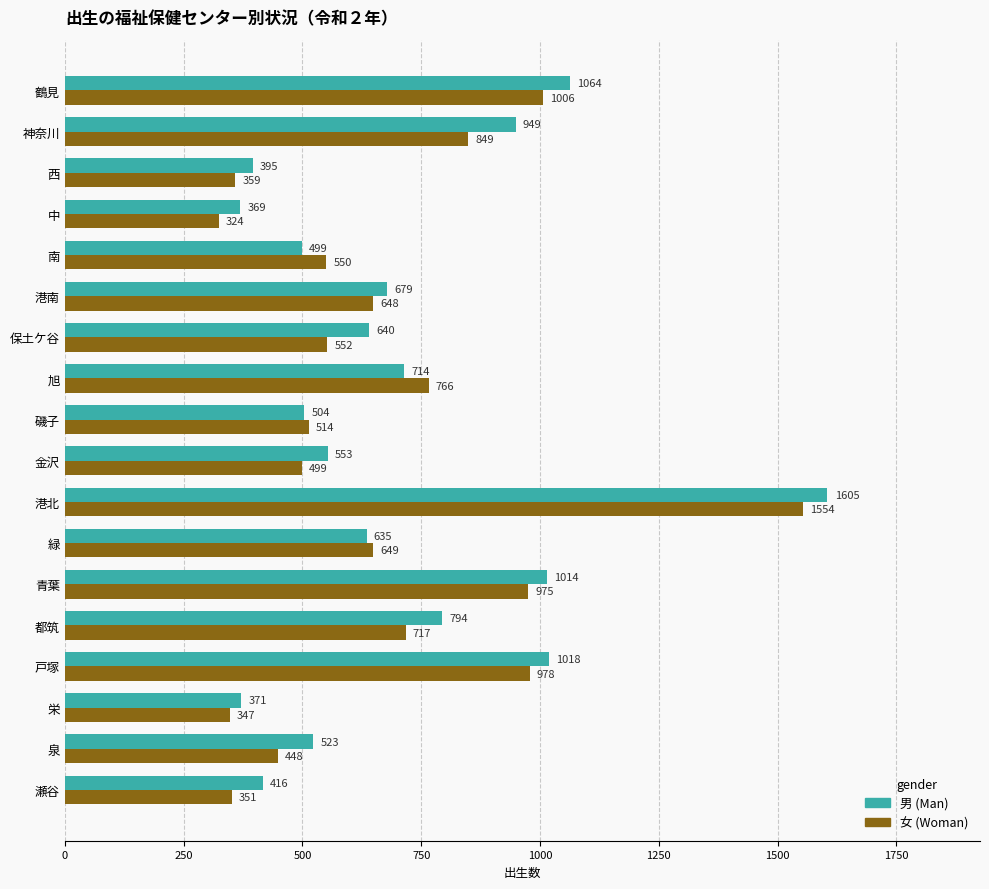

Which label corresponds to the smallest value in the chart?

中